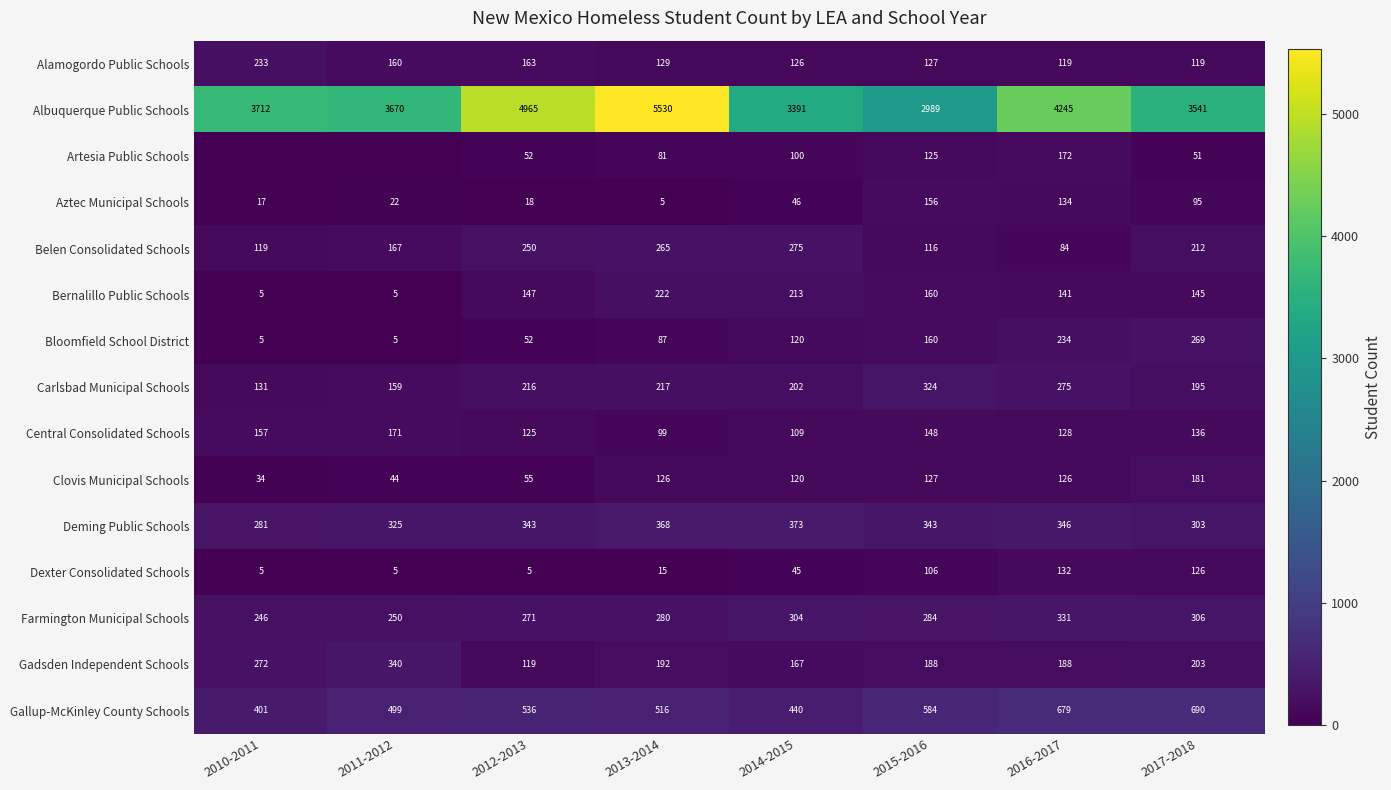

What is the highest value of the Aztec Municipal Schools series?

156